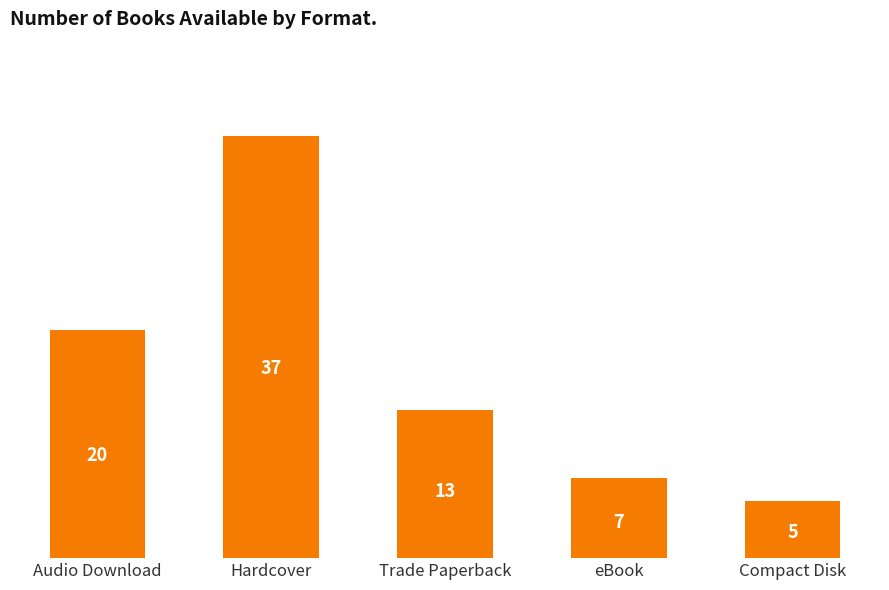

List the labels in order of value, smallest first.

Compact Disk, eBook, Trade Paperback, Audio Download, Hardcover